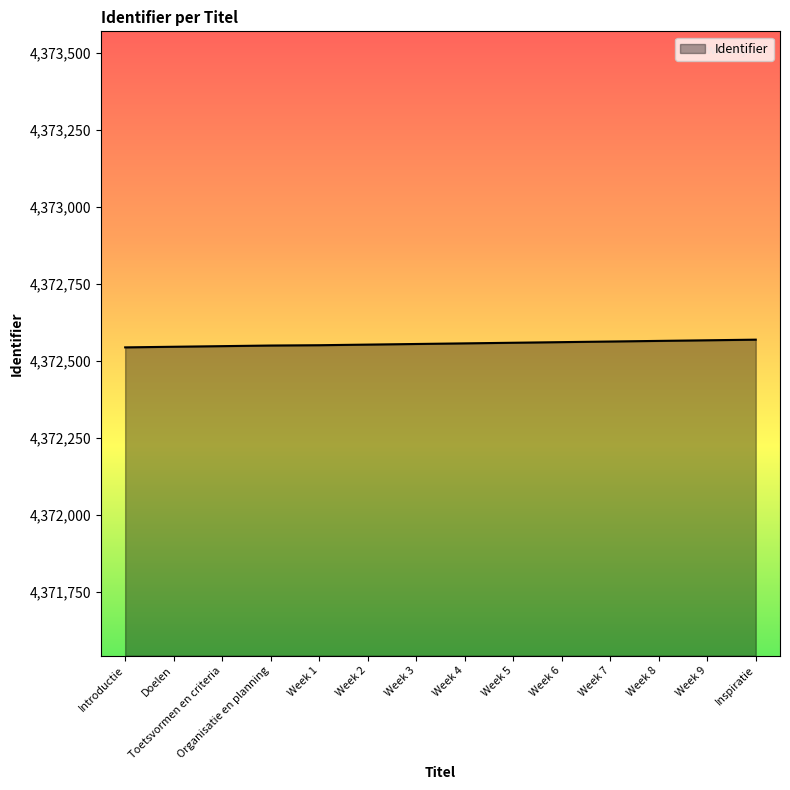

Approximately how many times larger is the value at Week 2 compared to Week 3?

1.0